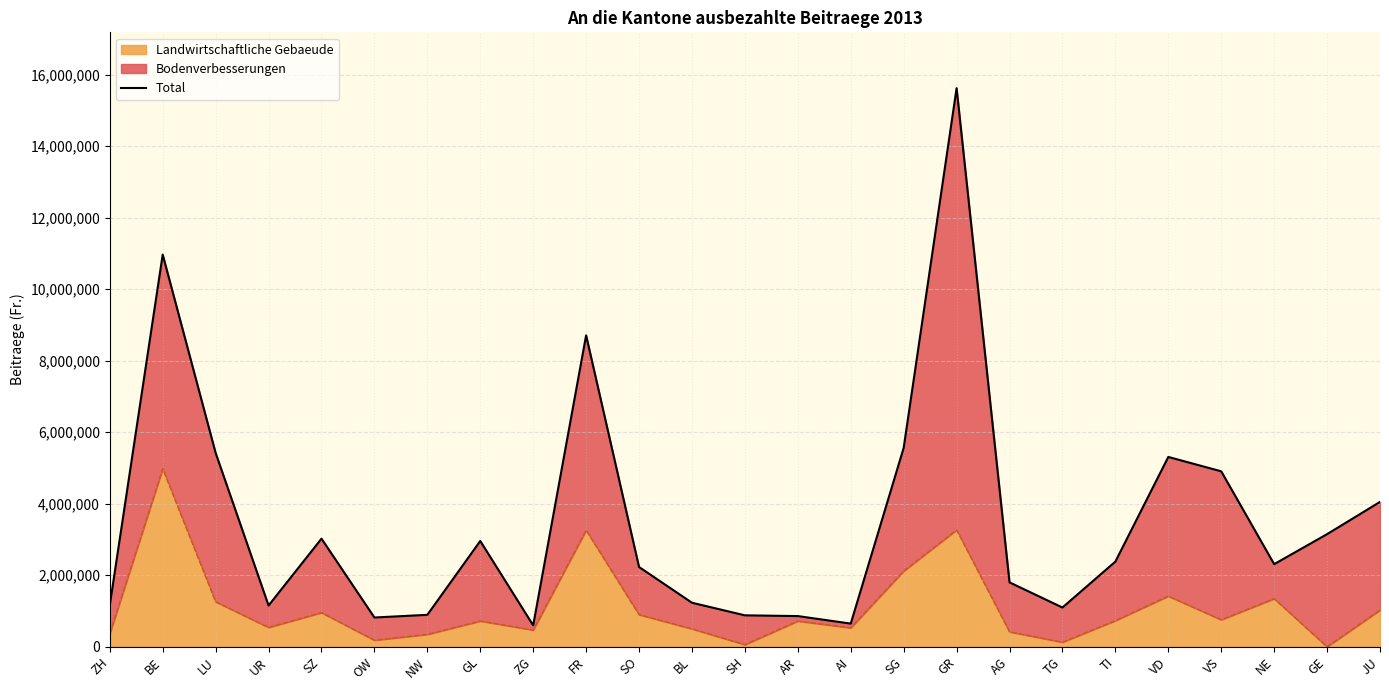

Reading left to right, transcribe all the data shown in this chart.

ZH=1164235	BE=10965744	LU=5419588	UR=1153000	SZ=3022525	OW=818182	NW=892892	GL=2958173	ZG=598187	FR=8707677	SO=2230482	BL=1231343	SH=878884	AR=858033	AI=647534	SG=5560810	GR=15619177	AG=1800551	TG=1097219	TI=2381266	VD=5307704	VS=4906189	NE=2310072	GE=3149000	JU=4050750